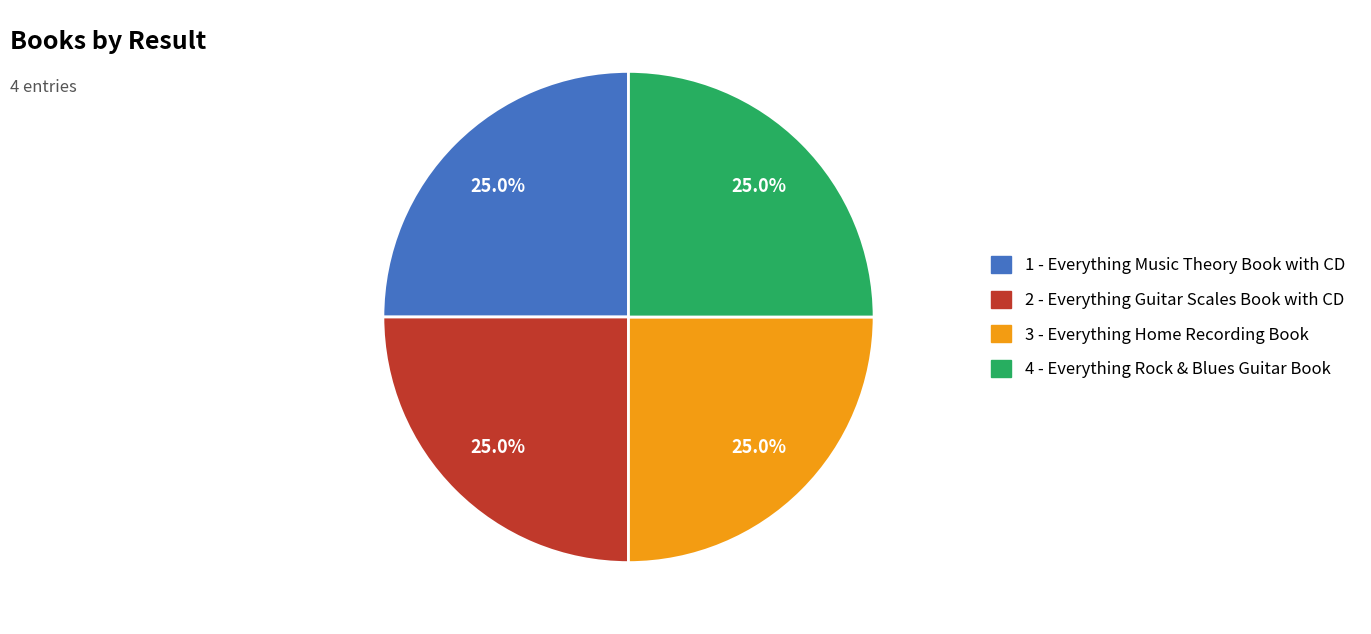

What portion of the pie excludes 2 - Everything Guitar Scales Book with CD?

75.0%